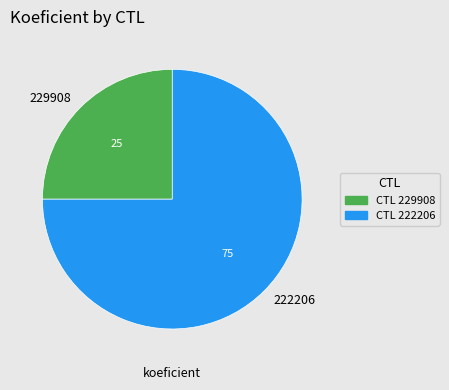

Which category accounts for the majority?

222206